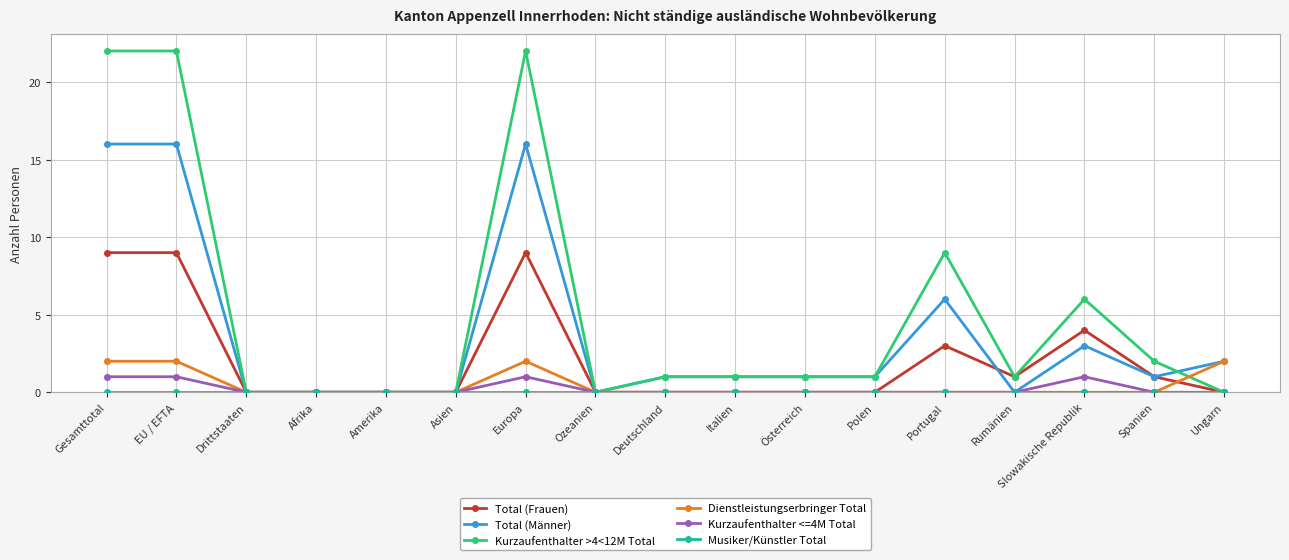

Which series has the widest spread of values?

Kurzaufenthalter >4<12M Total